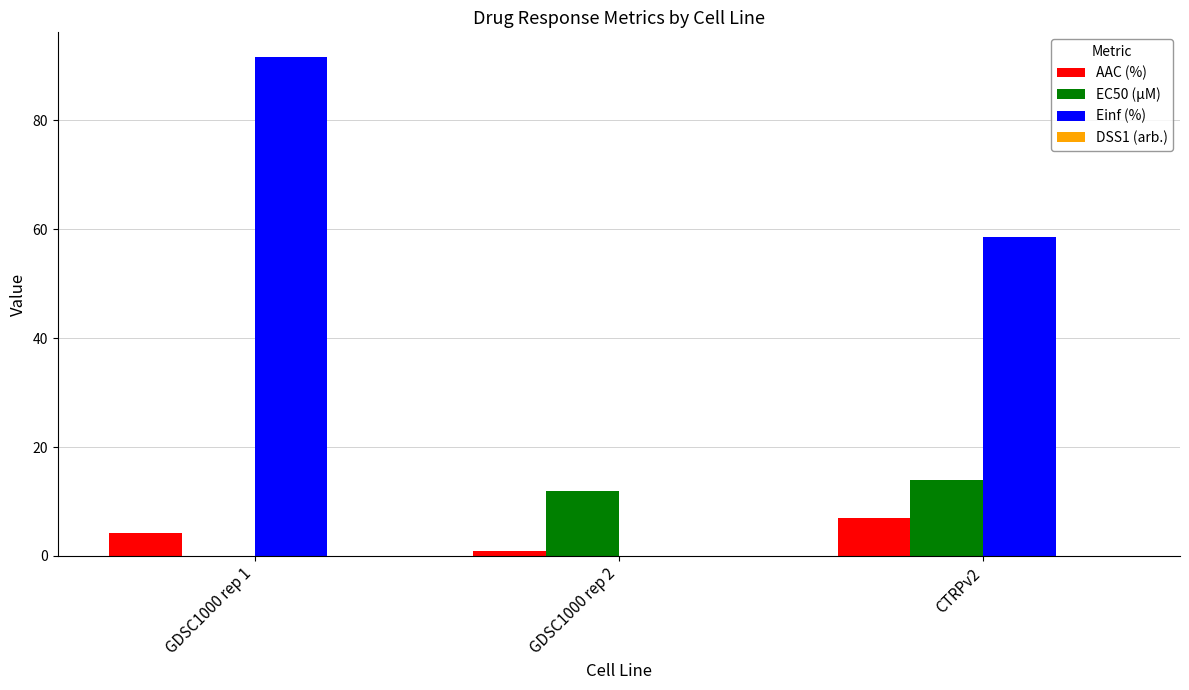

Which series has the largest total across all categories?

Einf (%)